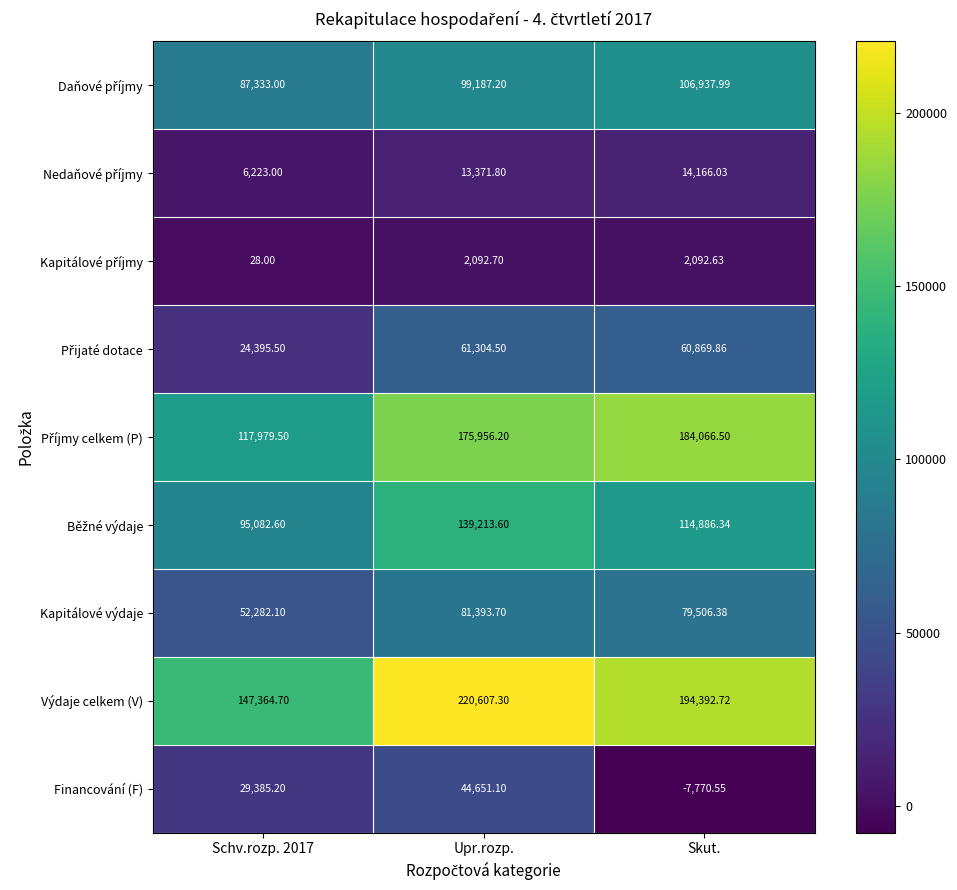

At which category does the chart reach its peak across all series?

Upr.rozp.